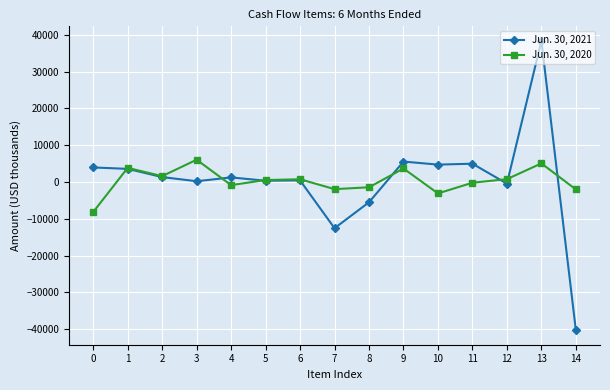

At which category is the sum across all series the highest?

13